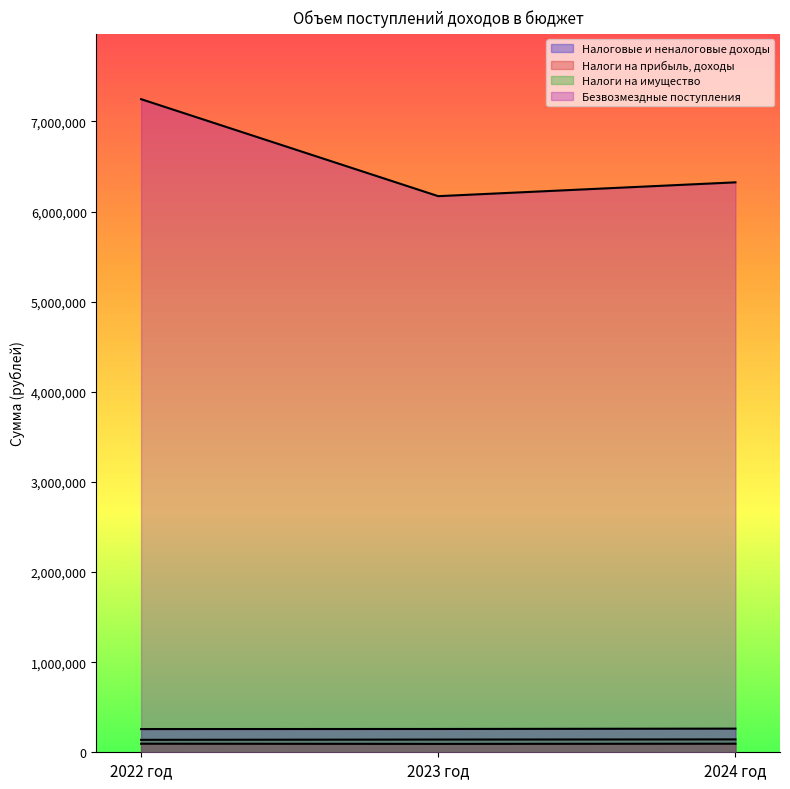

What are all the series names shown in the legend?

Налоговые и неналоговые доходы, Налоги на прибыль, доходы, Налоги на имущество, Безвозмездные поступления